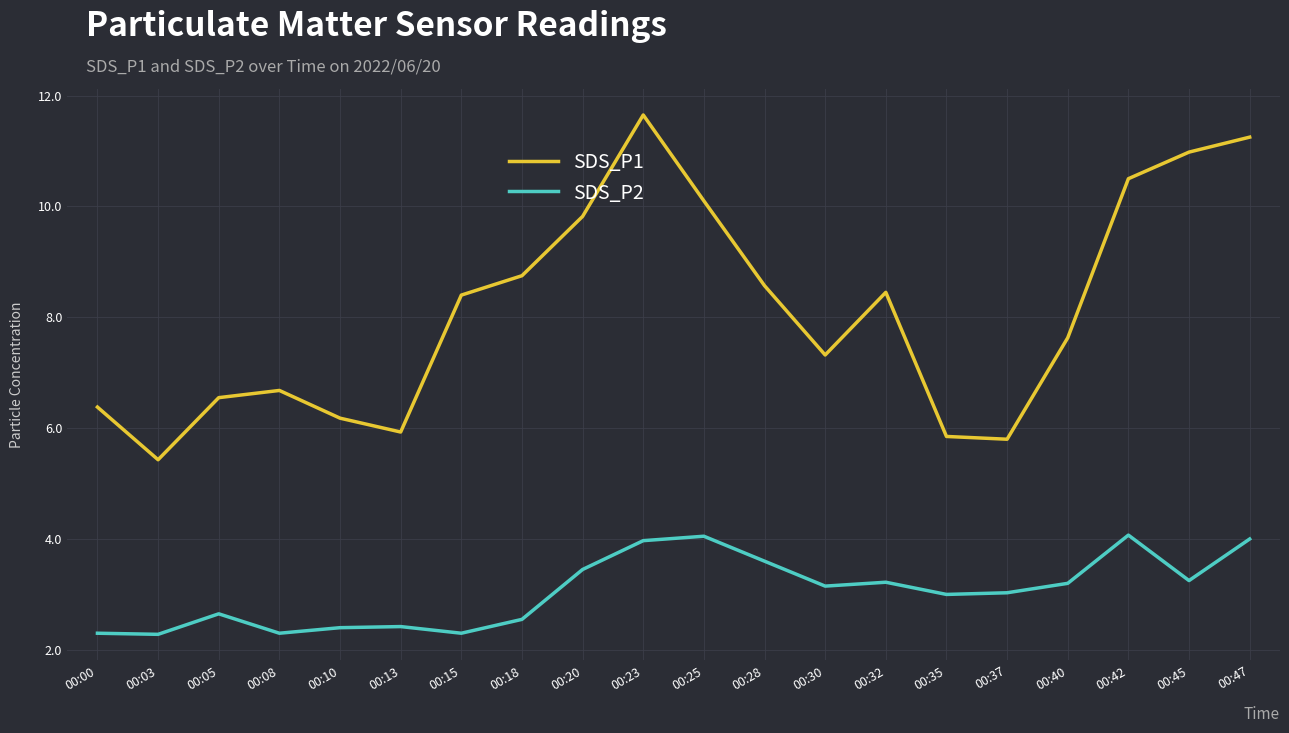

What is the sum of the SDS_P1 values at 00:40 and 00:28?

16.2